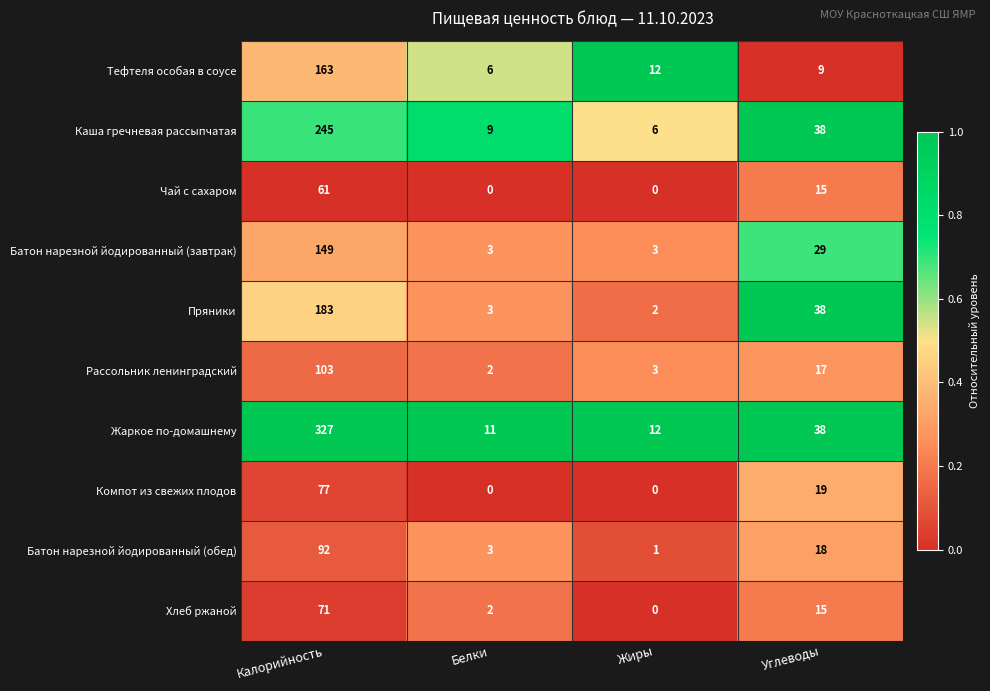

At which category does the chart reach its peak across all series?

Калорийность